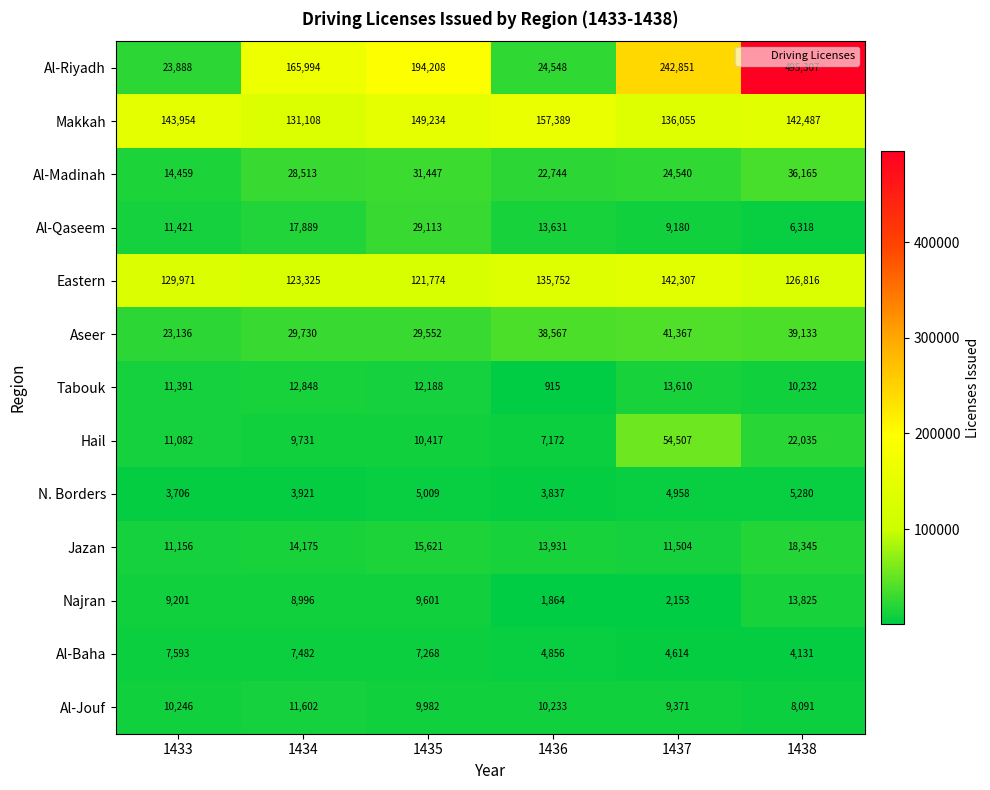

What is the difference between the highest and lowest values at 1436?

156474